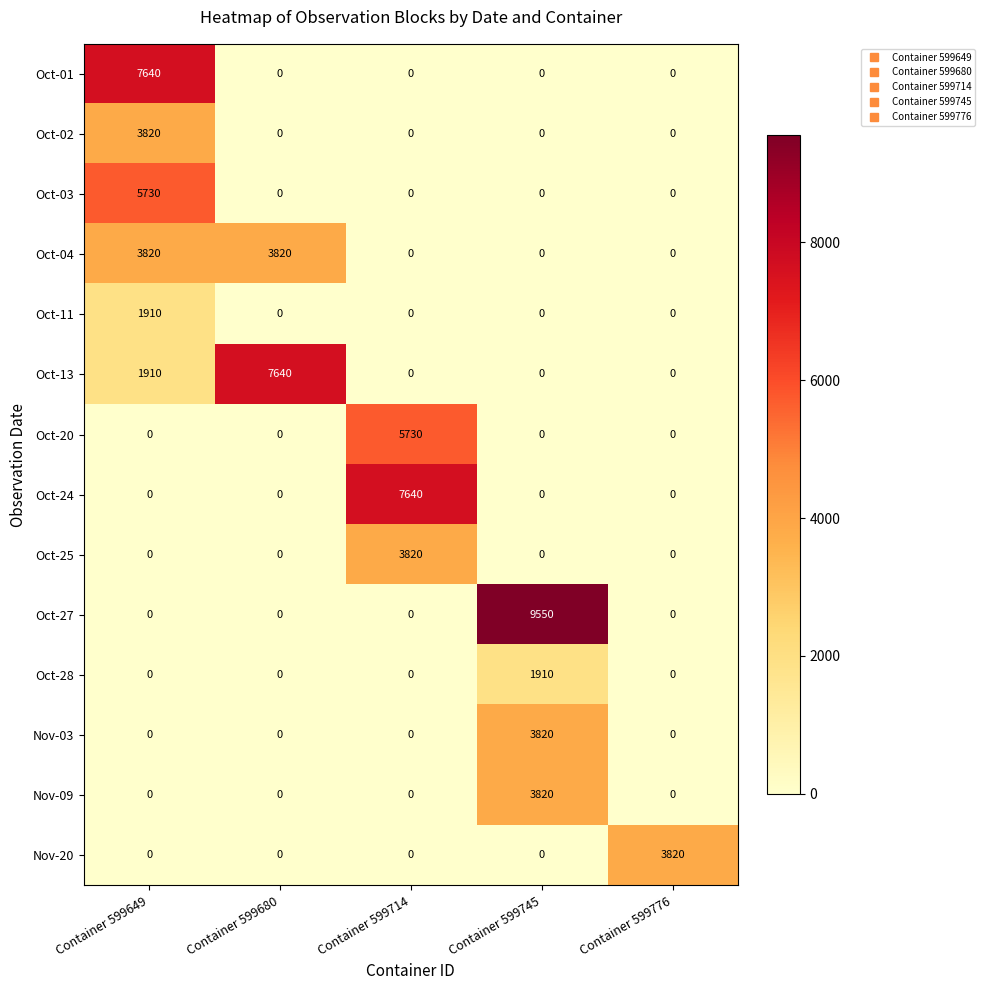

At how many categories does at least one series exceed 7529?

4